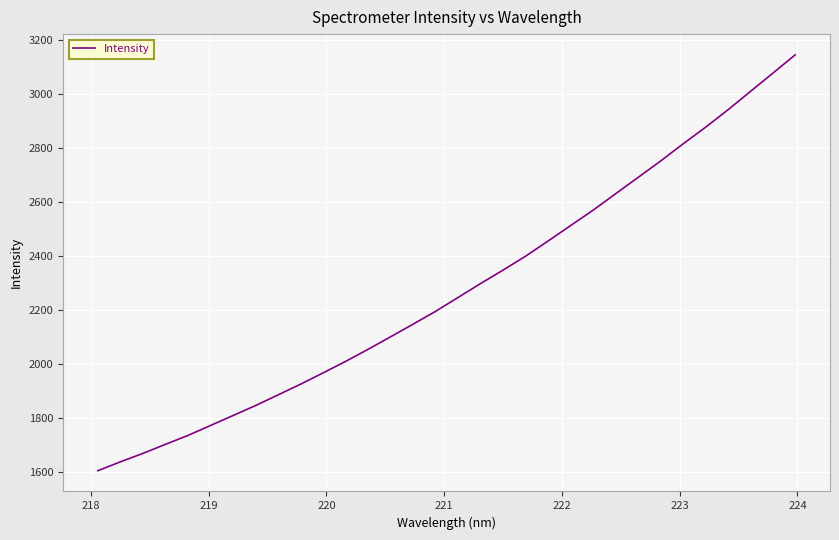

Does the chart display data point markers on the line(s)?

No